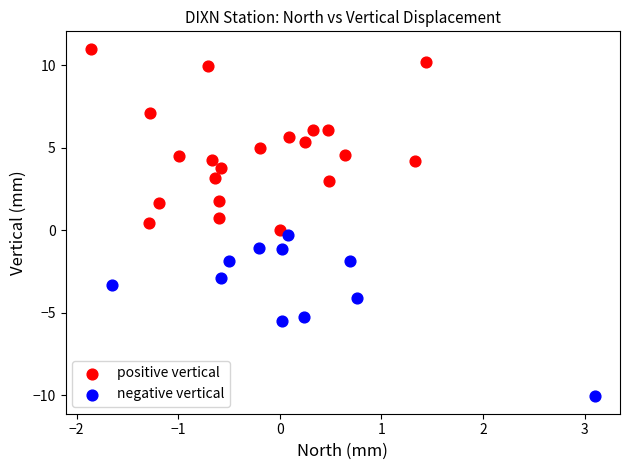

Which series reaches the minimum Y coordinate?

negative vertical